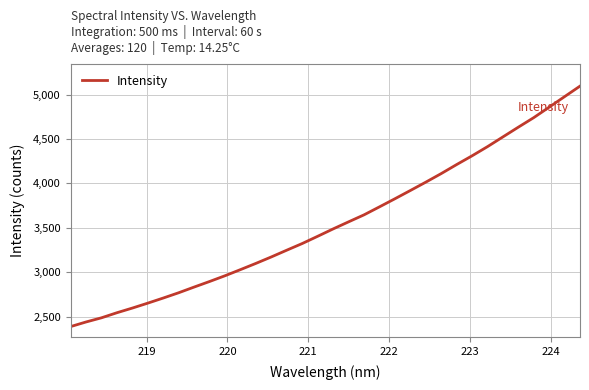

What is the maximum value shown in the chart?

5095.6